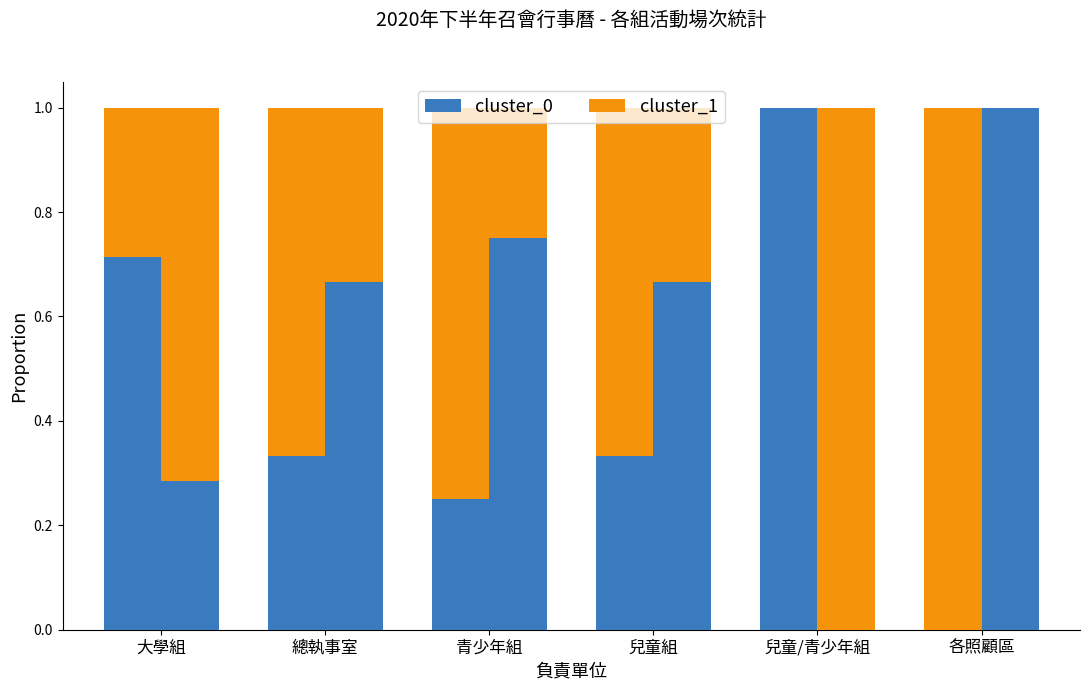

At how many categories does at least one series exceed 0?

6